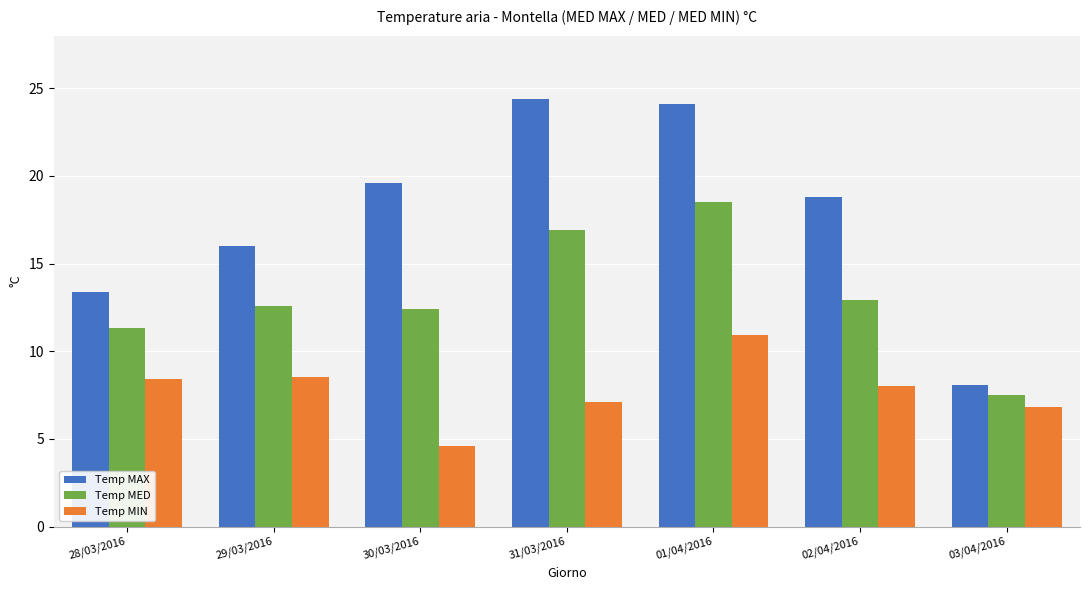

Is the value of Temp MIN at 31/03/2016 greater than the value of Temp MED at 29/03/2016?

No